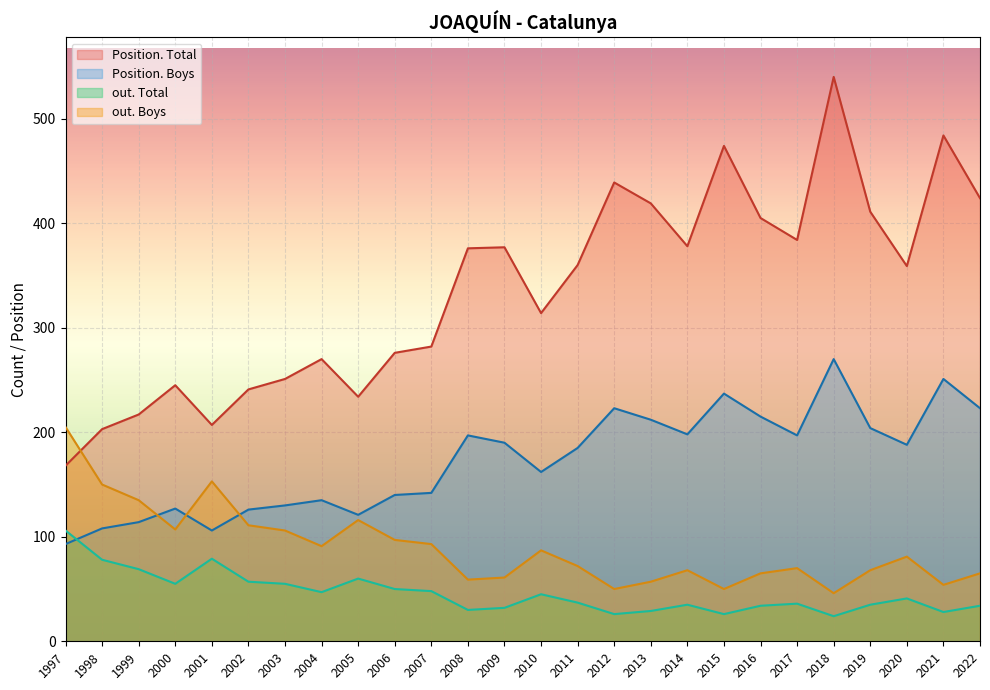

Which series has the largest range (max minus min)?

Position. Total